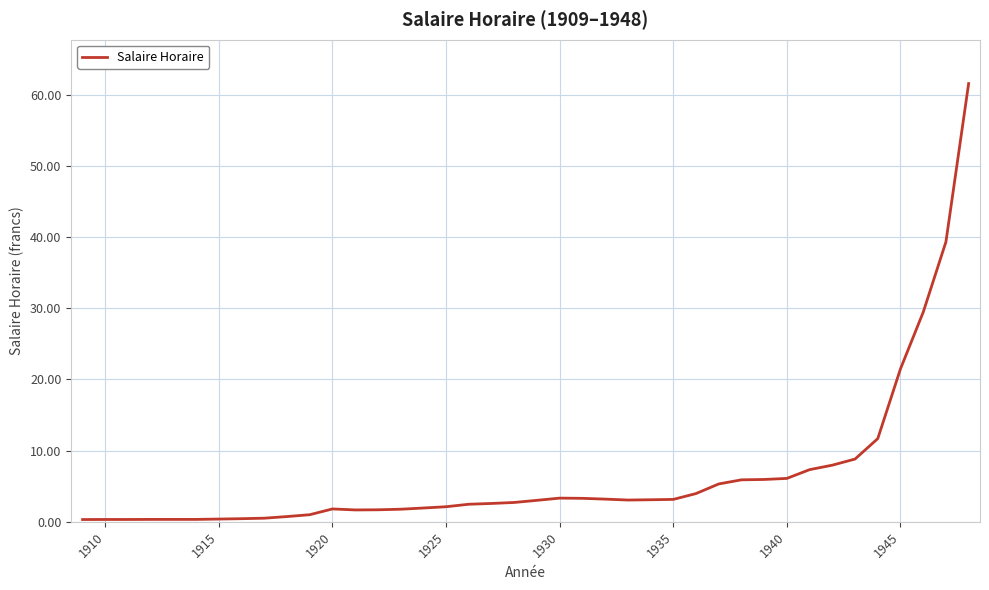

What is the greatest value displayed?

61.6